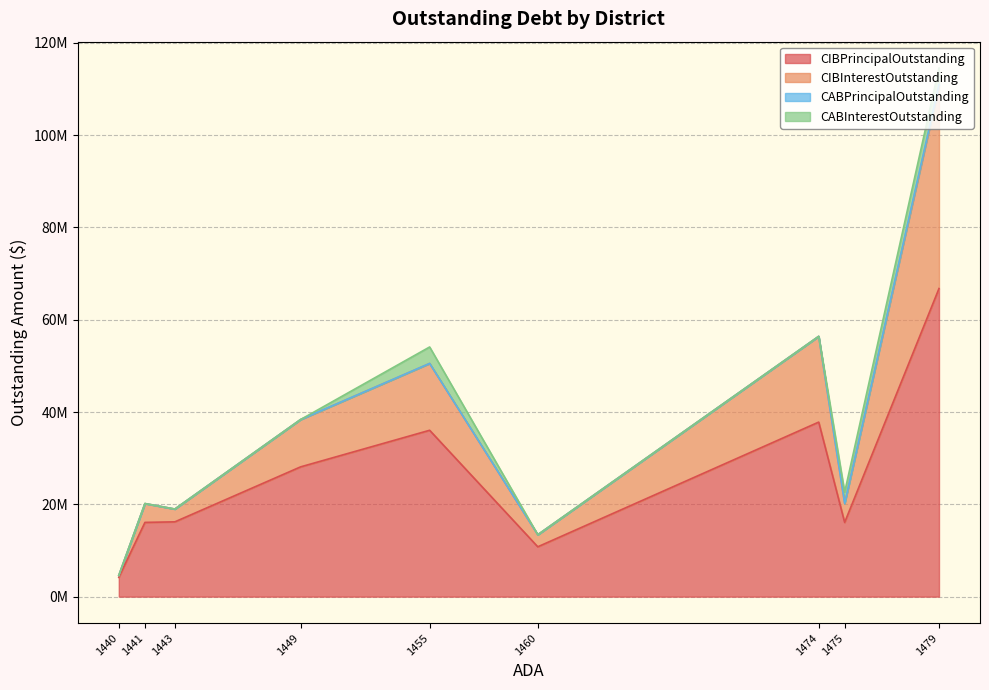

Does the chart display data point markers on the line(s)?

No